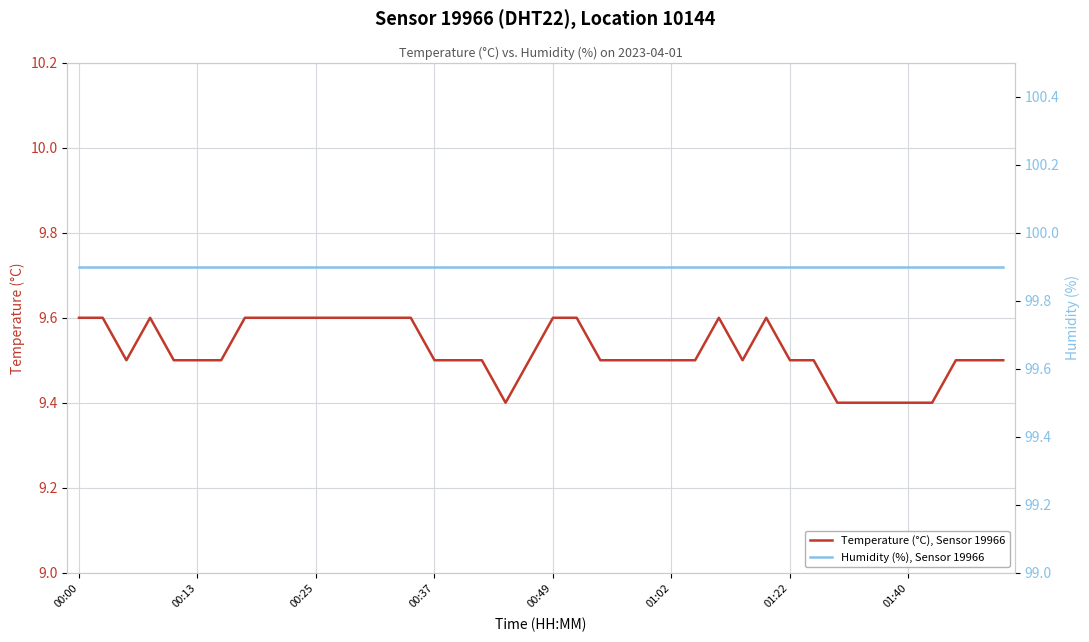

What is the value of the Humidity (%), Sensor 19966 point at the 33rd from the left?

99.9